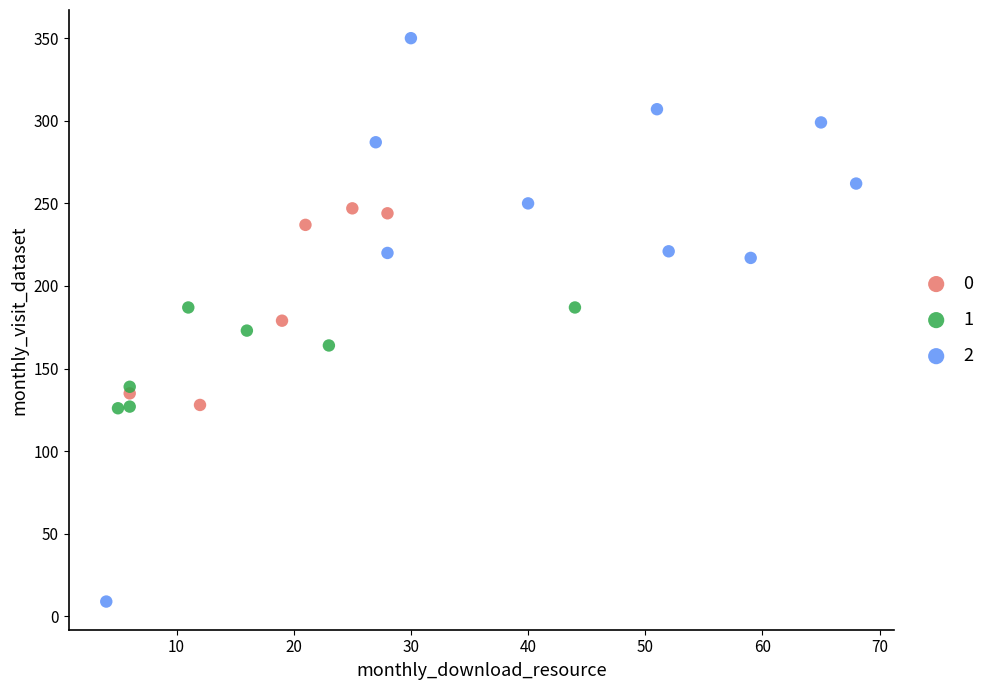

What are all the series names shown in the legend?

0, 1, 2